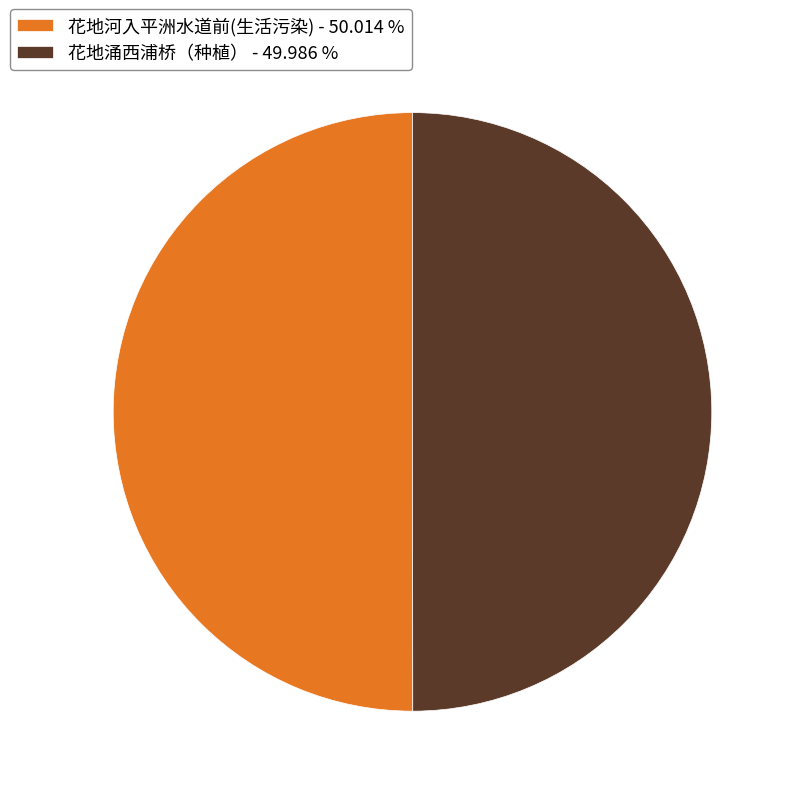

What is the ratio of the value at 花地涌西浦桥（种植） - 49.986 % to the value at 花地河入平洲水道前(生活污染) - 50.014 %?

1.0